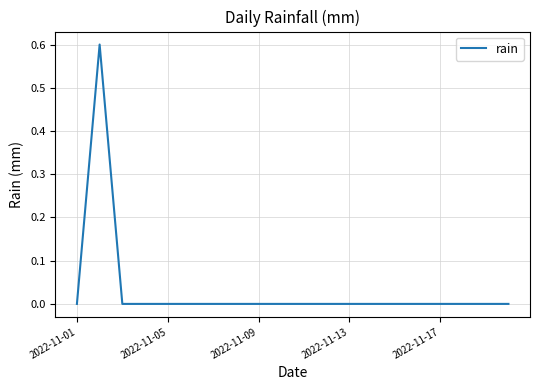

What is the difference between the maximum and second lowest values?

0.6